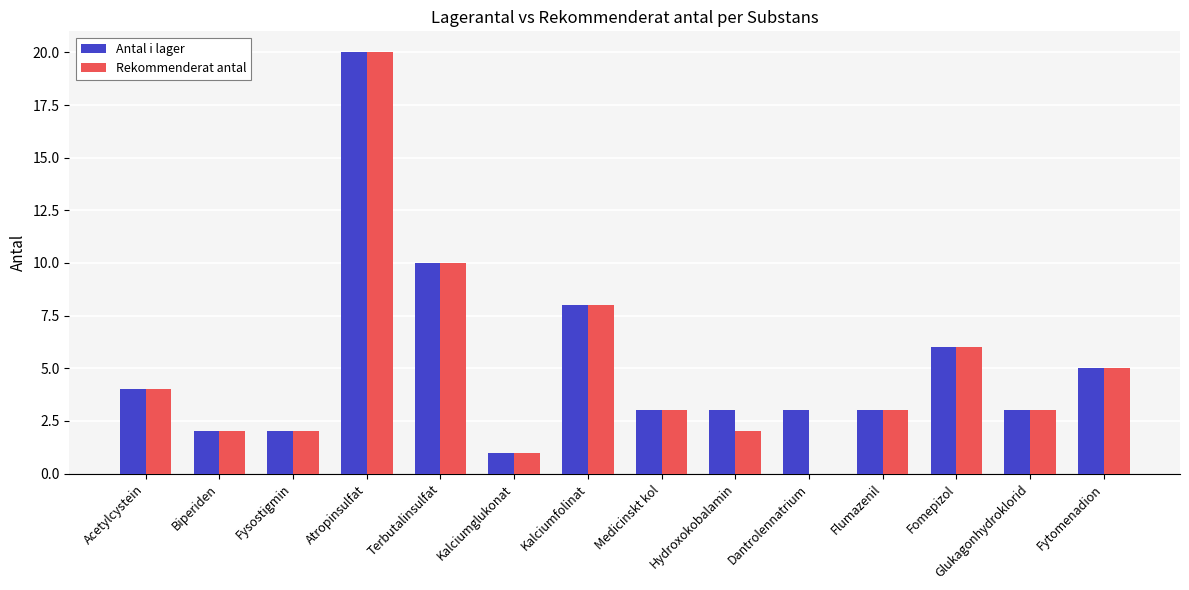

What is the average value of the Rekommenderat antal series?

5